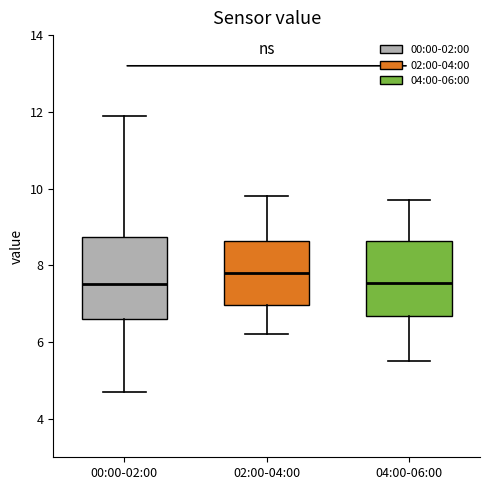

Where is the lower edge of the box for 04:00-06:00 on the y-axis? The values are not printed on the chart, so give them approximately, as read against the axis.

6.6